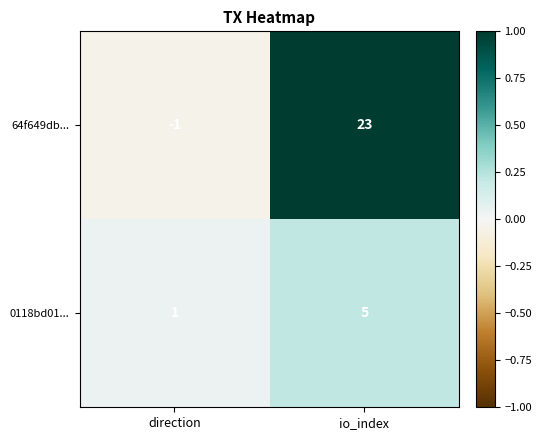

Reading left to right, extract all data points from this chart.

64f649db...: direction=-1	io_index=23
0118bd01...: direction=1	io_index=5